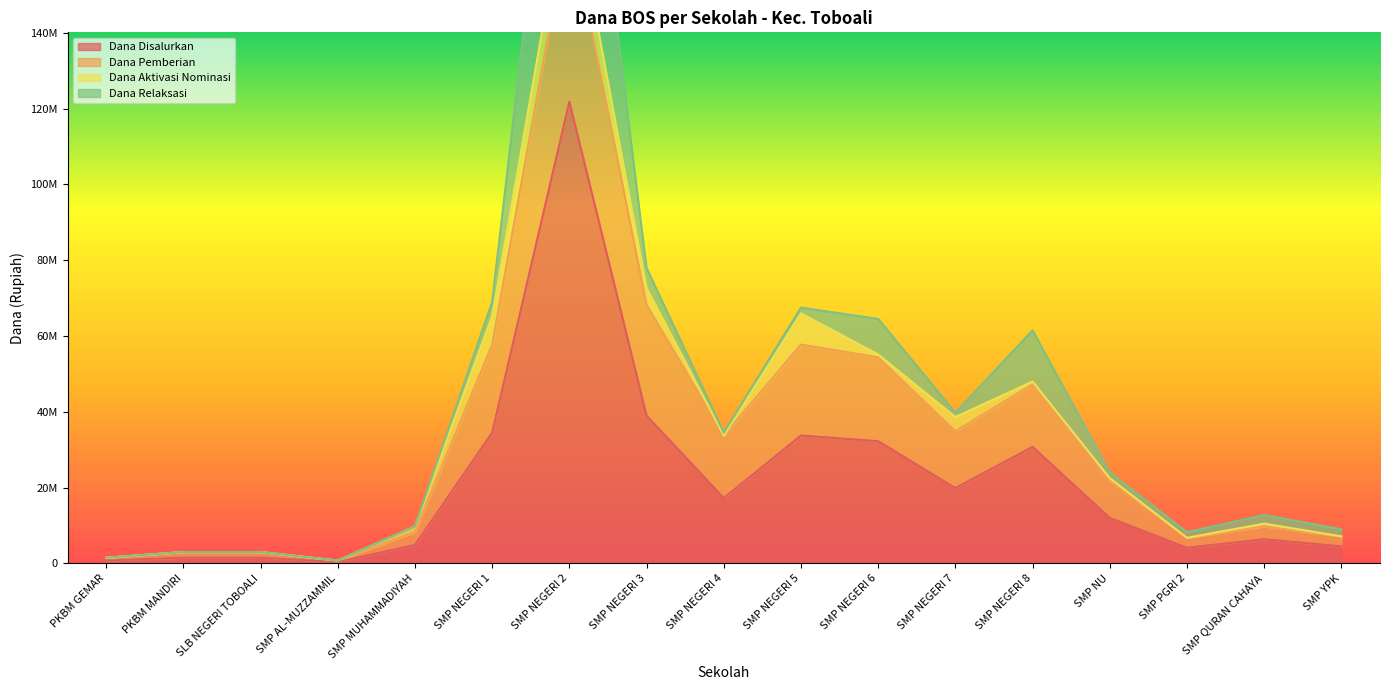

Reading left to right, what are all the values shown in this chart?

Dana Disalurkan: PKBM GEMAR=750000	PKBM MANDIRI=1500000	SLB NEGERI TOBOALI=1500000	SMP AL-MUZZAMMIL=375000	SMP MUHAMMADIYAH=4875000	SMP NEGERI 1=34500000	SMP NEGERI 2=121875000	SMP NEGERI 3=39000000	SMP NEGERI 4=17250000	SMP NEGERI 5=33750000	SMP NEGERI 6=32250000	SMP NEGERI 7=19875000	SMP NEGERI 8=30750000	SMP NU=12000000	SMP PGRI 2=4125000	SMP QURAN CAHAYA=6375000	SMP YPK=4500000
Dana Pemberian: PKBM GEMAR=750000	PKBM MANDIRI=1500000	SLB NEGERI TOBOALI=1500000	SMP AL-MUZZAMMIL=375000	SMP MUHAMMADIYAH=3375000	SMP NEGERI 1=23250000	SMP NEGERI 2=48375000	SMP NEGERI 3=29250000	SMP NEGERI 4=16500000	SMP NEGERI 5=24000000	SMP NEGERI 6=22125000	SMP NEGERI 7=15000000	SMP NEGERI 8=16500000	SMP NU=9750000	SMP PGRI 2=2625000	SMP QURAN CAHAYA=3375000	SMP YPK=2625000
Dana Aktivasi Nominasi: PKBM GEMAR=0	PKBM MANDIRI=0	SLB NEGERI TOBOALI=0	SMP AL-MUZZAMMIL=0	SMP MUHAMMADIYAH=1500000	SMP NEGERI 1=7500000	SMP NEGERI 2=11250000	SMP NEGERI 3=4500000	SMP NEGERI 4=0	SMP NEGERI 5=8250000	SMP NEGERI 6=750000	SMP NEGERI 7=3750000	SMP NEGERI 8=750000	SMP NU=750000	SMP PGRI 2=0	SMP QURAN CAHAYA=750000	SMP YPK=0
Dana Relaksasi: PKBM GEMAR=0	PKBM MANDIRI=0	SLB NEGERI TOBOALI=0	SMP AL-MUZZAMMIL=0	SMP MUHAMMADIYAH=0	SMP NEGERI 1=3750000	SMP NEGERI 2=62250000	SMP NEGERI 3=5250000	SMP NEGERI 4=750000	SMP NEGERI 5=1500000	SMP NEGERI 6=9375000	SMP NEGERI 7=1125000	SMP NEGERI 8=13500000	SMP NU=1500000	SMP PGRI 2=1500000	SMP QURAN CAHAYA=2250000	SMP YPK=1875000